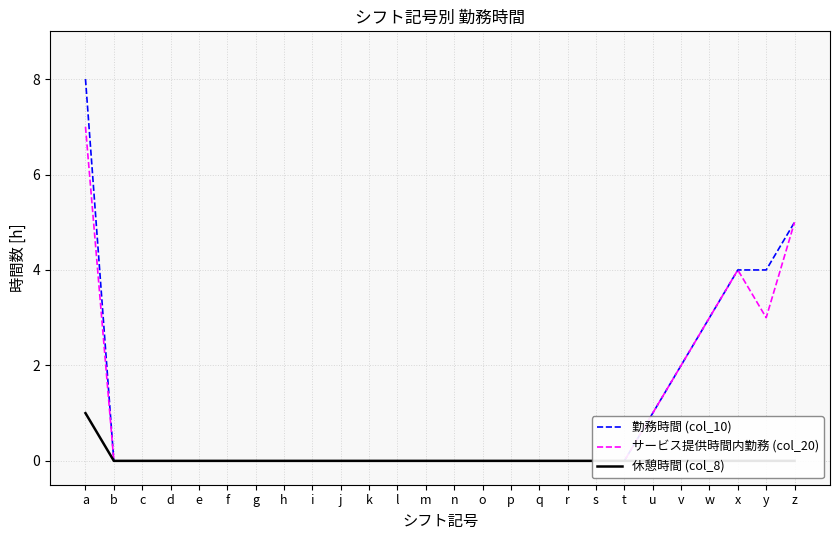

Reading left to right, what are all the values shown in this chart?

勤務時間 (col_10): 8	0	0	0	0	0	0	0	0	0	0	0	0	0	0	0	0	0	0	0	1	2	3	4	4	5
サービス提供時間内勤務 (col_20): 7	0	0	0	0	0	0	0	0	0	0	0	0	0	0	0	0	0	0	0	1	2	3	4	3	5
休憩時間 (col_8): 1	0	0	0	0	0	0	0	0	0	0	0	0	0	0	0	0	0	0	0	0	0	0	0	0	0